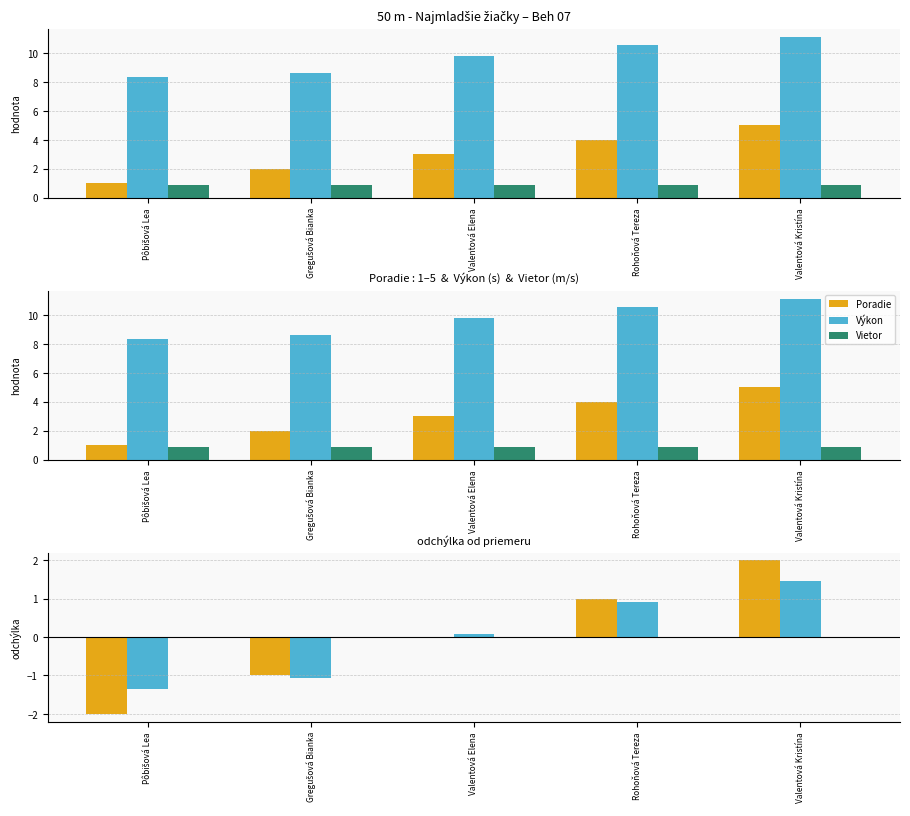

At which label is Vietor closest to 0?

Pôbišová Lea